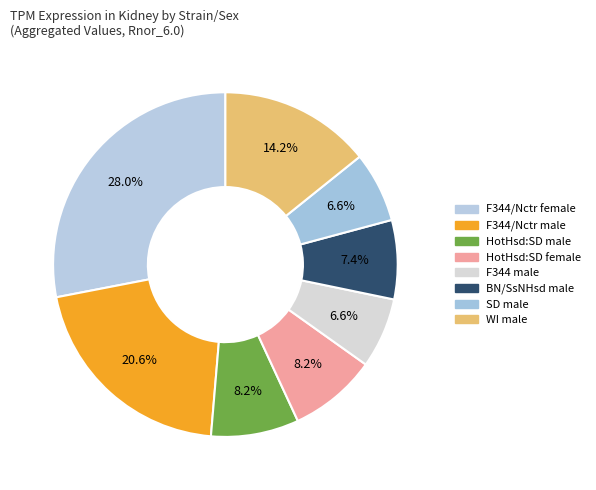

How many segments does this pie chart have?

8